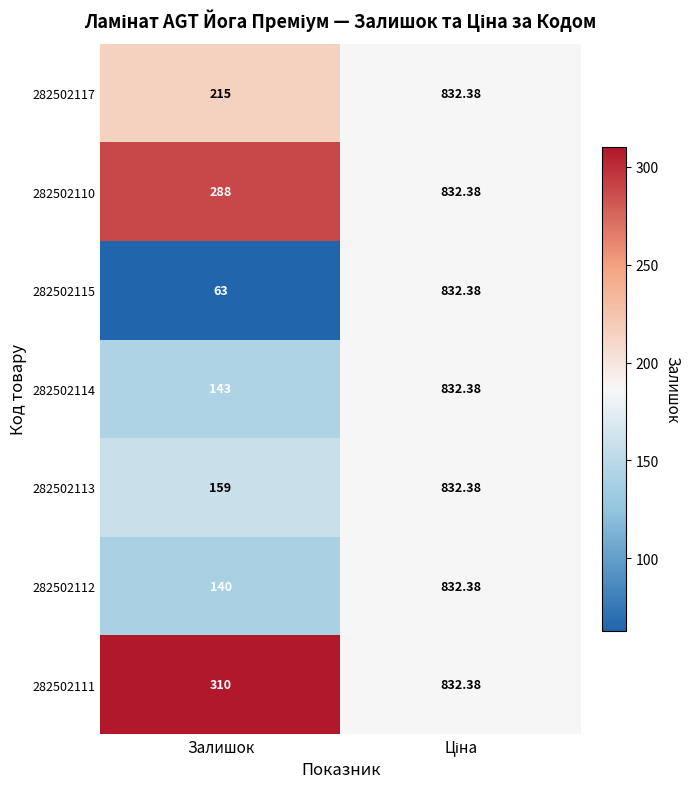

Is the value of 282502113 at Залишок greater than the value of 282502117 at Залишок?

No